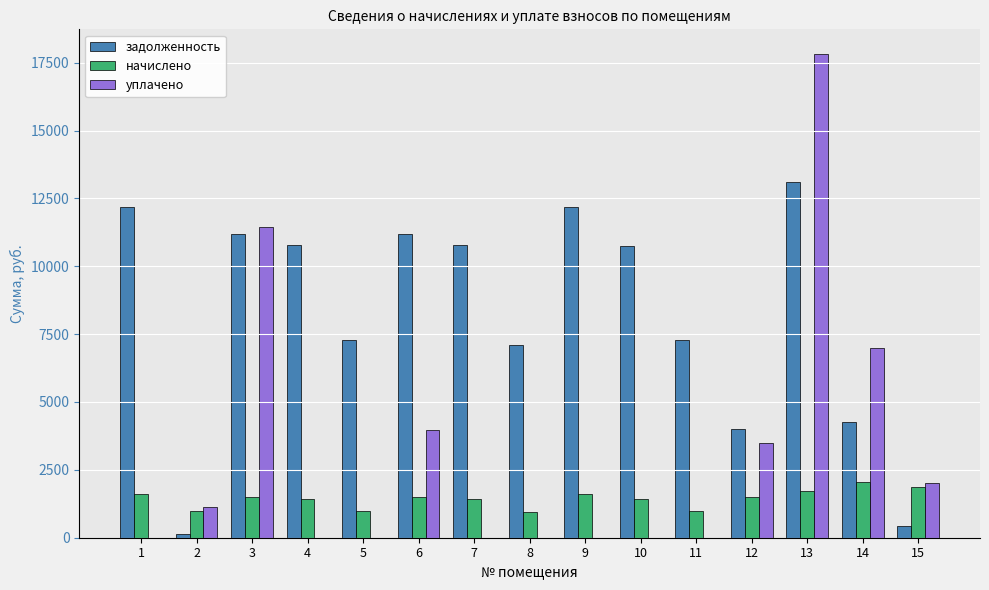

What is the sum of the начислено values at 15 and 8?

2827.1